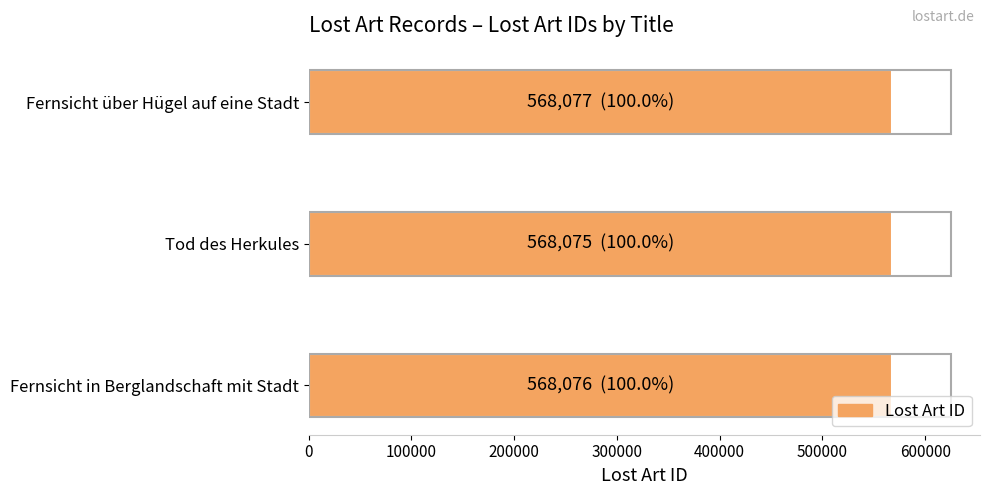

The value at Tod des Herkules is 743987. True or false?

False